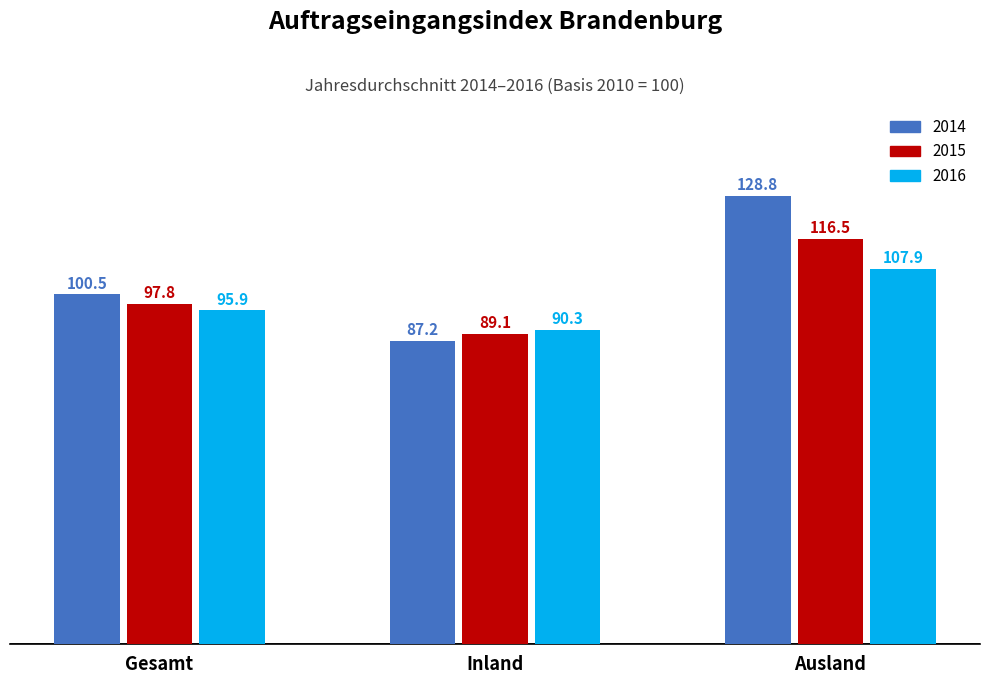

Reading right to left, what are all the values shown in this chart?

2014: Ausland=128.8	Inland=87.2	Gesamt=100.5
2015: Ausland=116.5	Inland=89.1	Gesamt=97.8
2016: Ausland=107.9	Inland=90.3	Gesamt=95.9